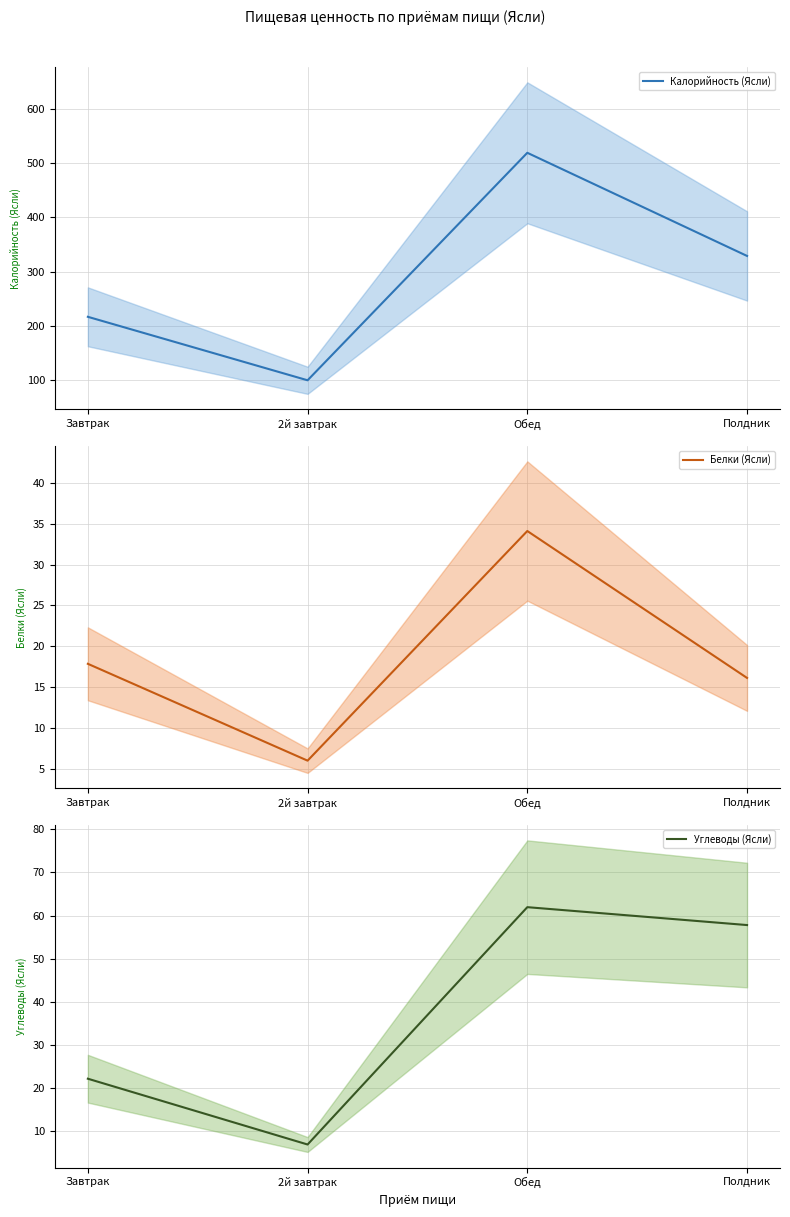

At which category does Белки (Ясли) reach its first local peak?

Обед